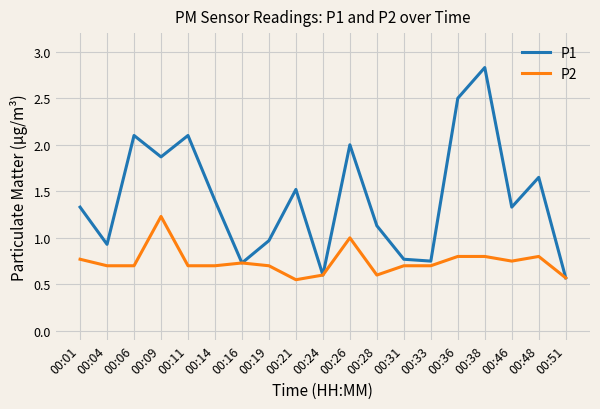

What is the spread (max minus min) of values at 00:38?

2.0